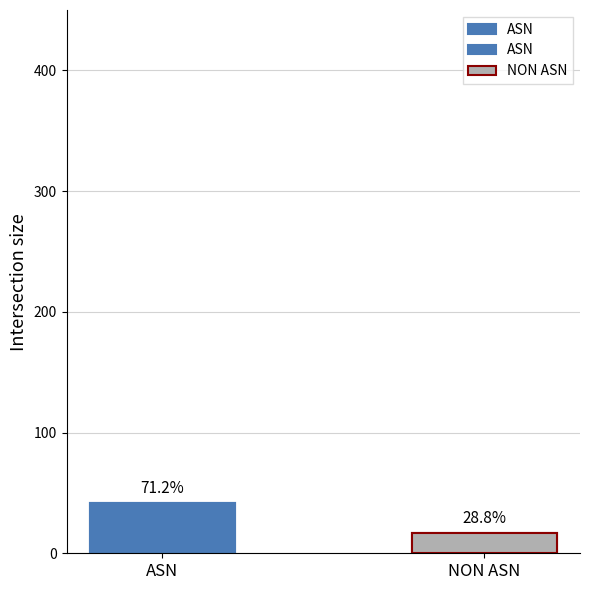

Which label corresponds to the largest value in the chart?

ASN